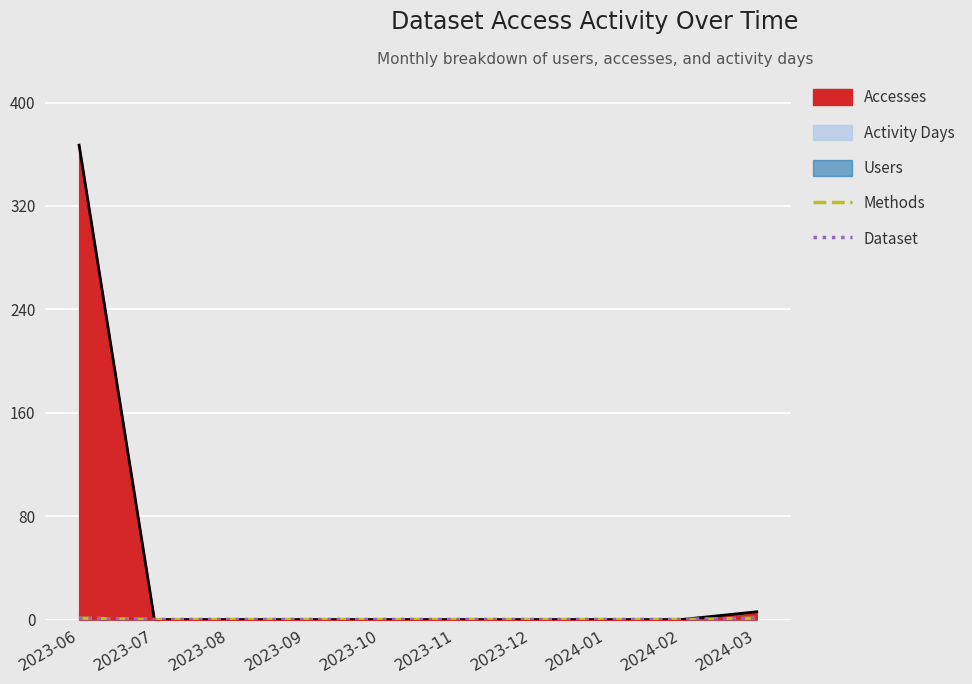

Count the number of categories in the chart.

10